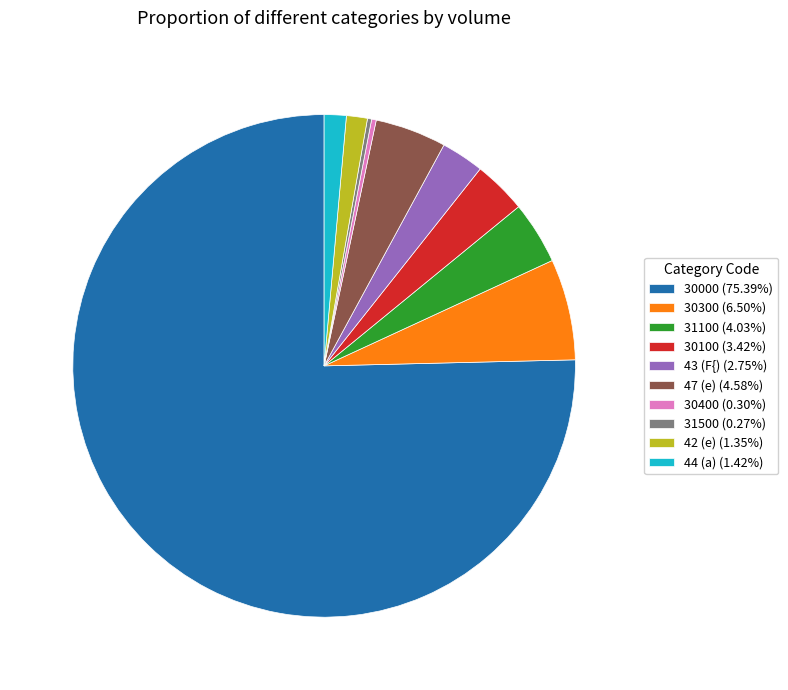

Approximately how many times larger is the value at 30100 (3.42%) compared to 30300 (6.50%)?

0.5